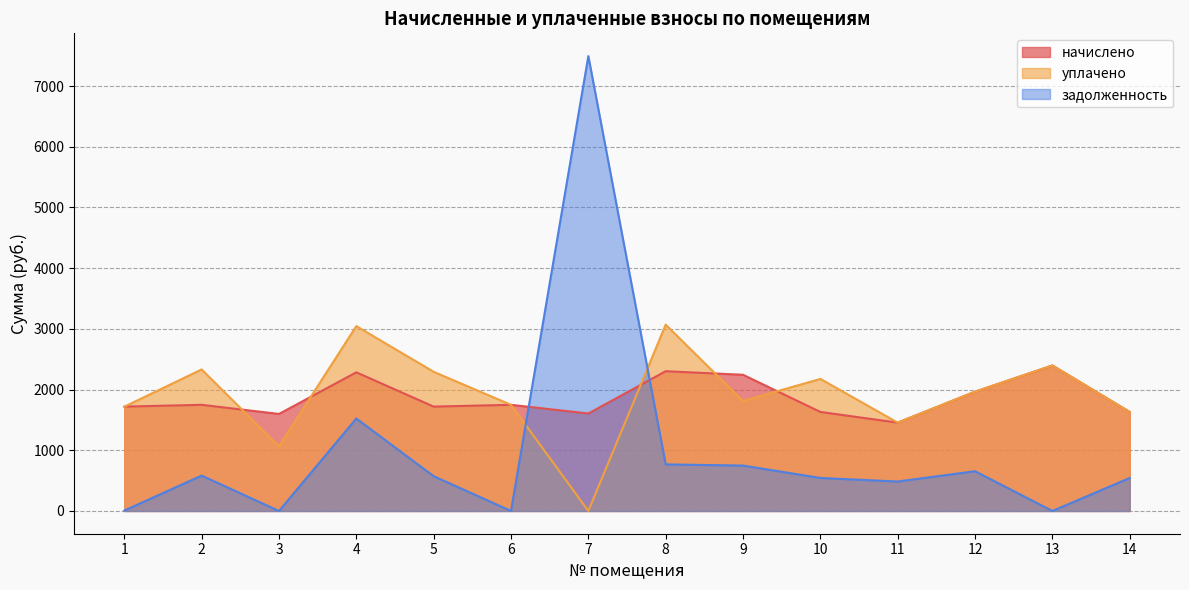

Where is уплачено nearest to the value 1534?

11